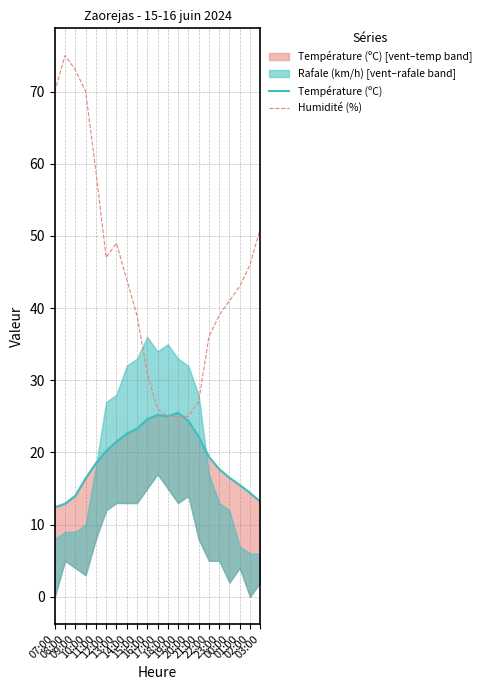

How many times do Humidité (%) and Température (ºC) cross each other?

1